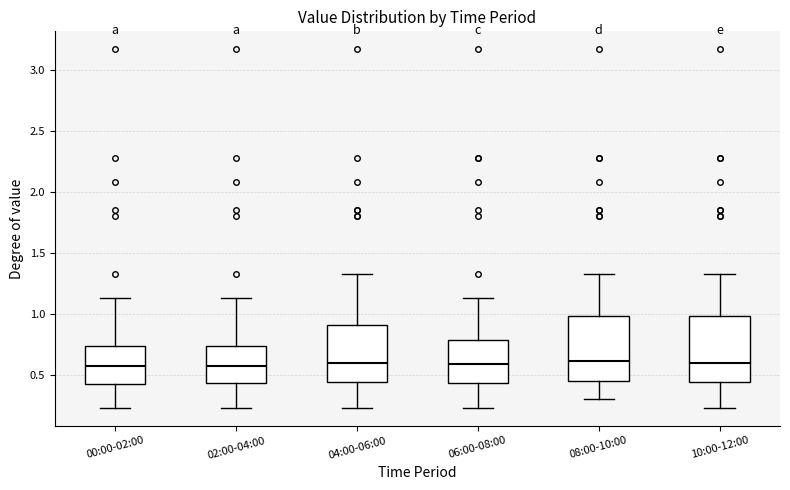

Where is the upper edge of the box for 08:00-10:00 on the y-axis? The values are not printed on the chart, so give them approximately, as read against the axis.

1.00